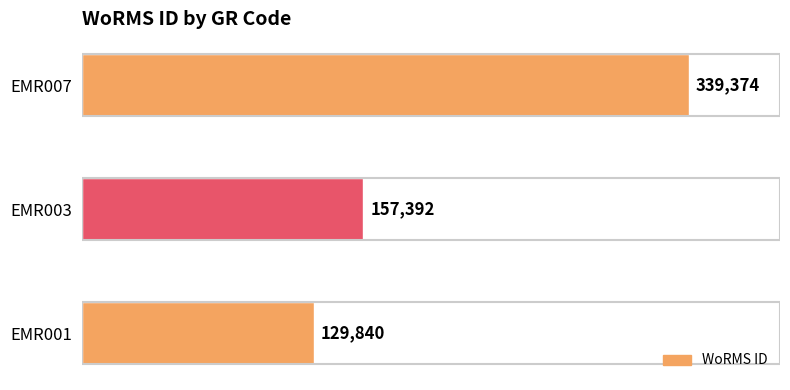

Reading top to bottom, list all the values displayed in this chart.

EMR007=339374	EMR003=157392	EMR001=129840